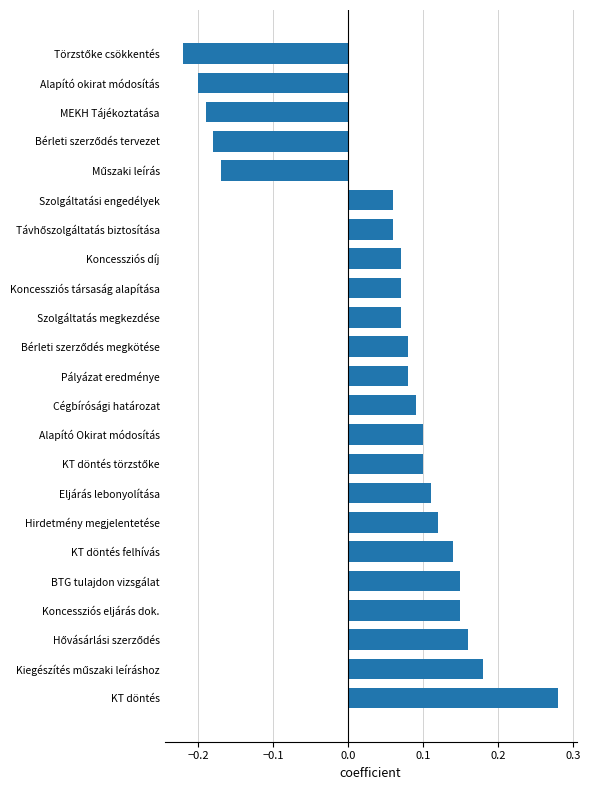

Count the values in the range 0 to 1.

18